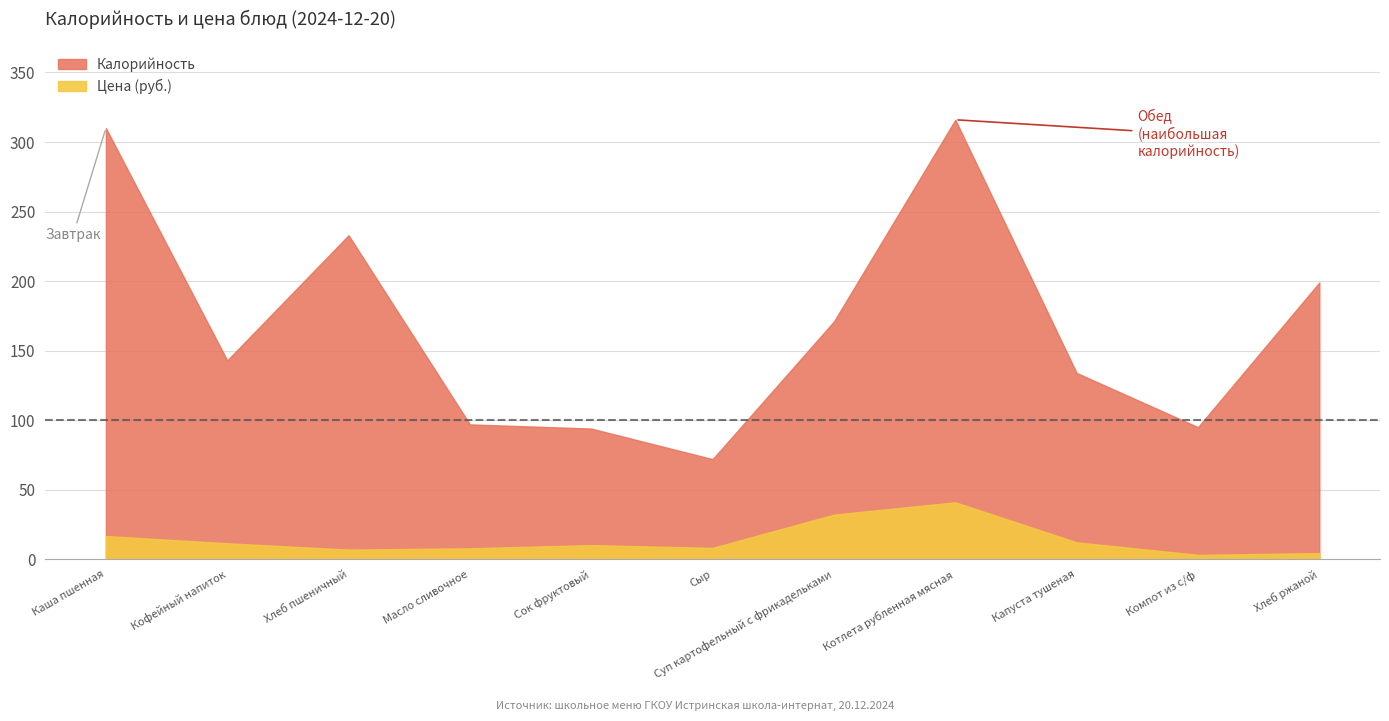

At which label does Цена first exceed 10?

Каша пшенная